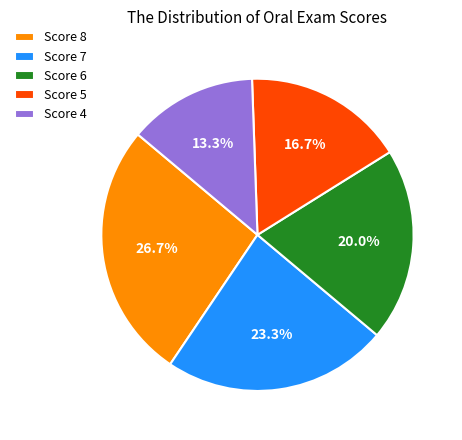

Rank the categories by value from lowest to highest.

Score 4, Score 5, Score 6, Score 7, Score 8